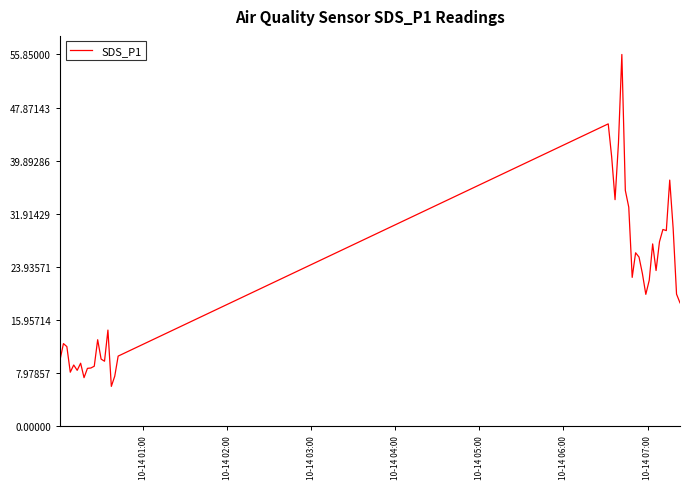

What is the maximum value shown in the chart?

55.9